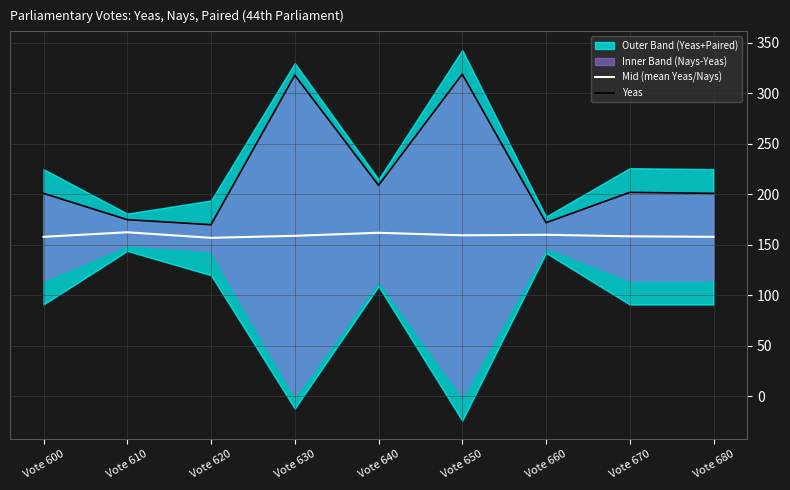

Does the chart have visible grid lines?

Yes